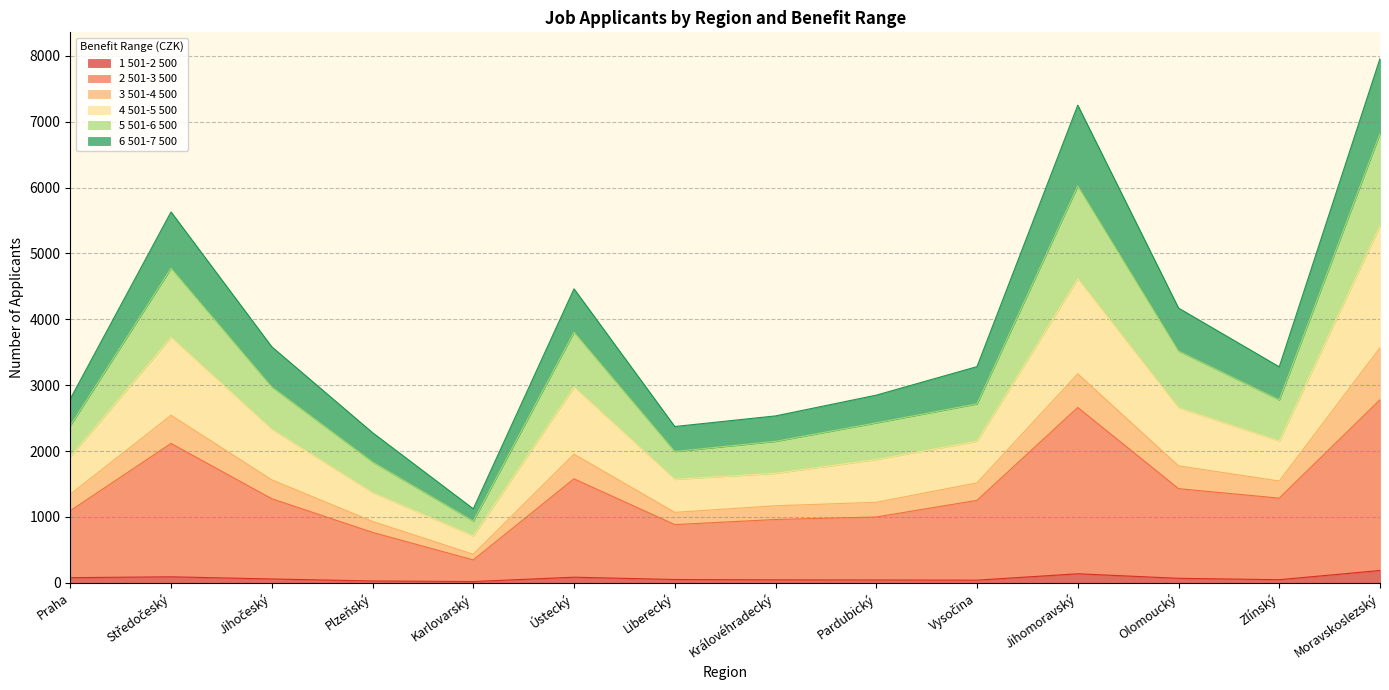

At which category does 2 501-3 500 reach its first local valley?

Karlovarský